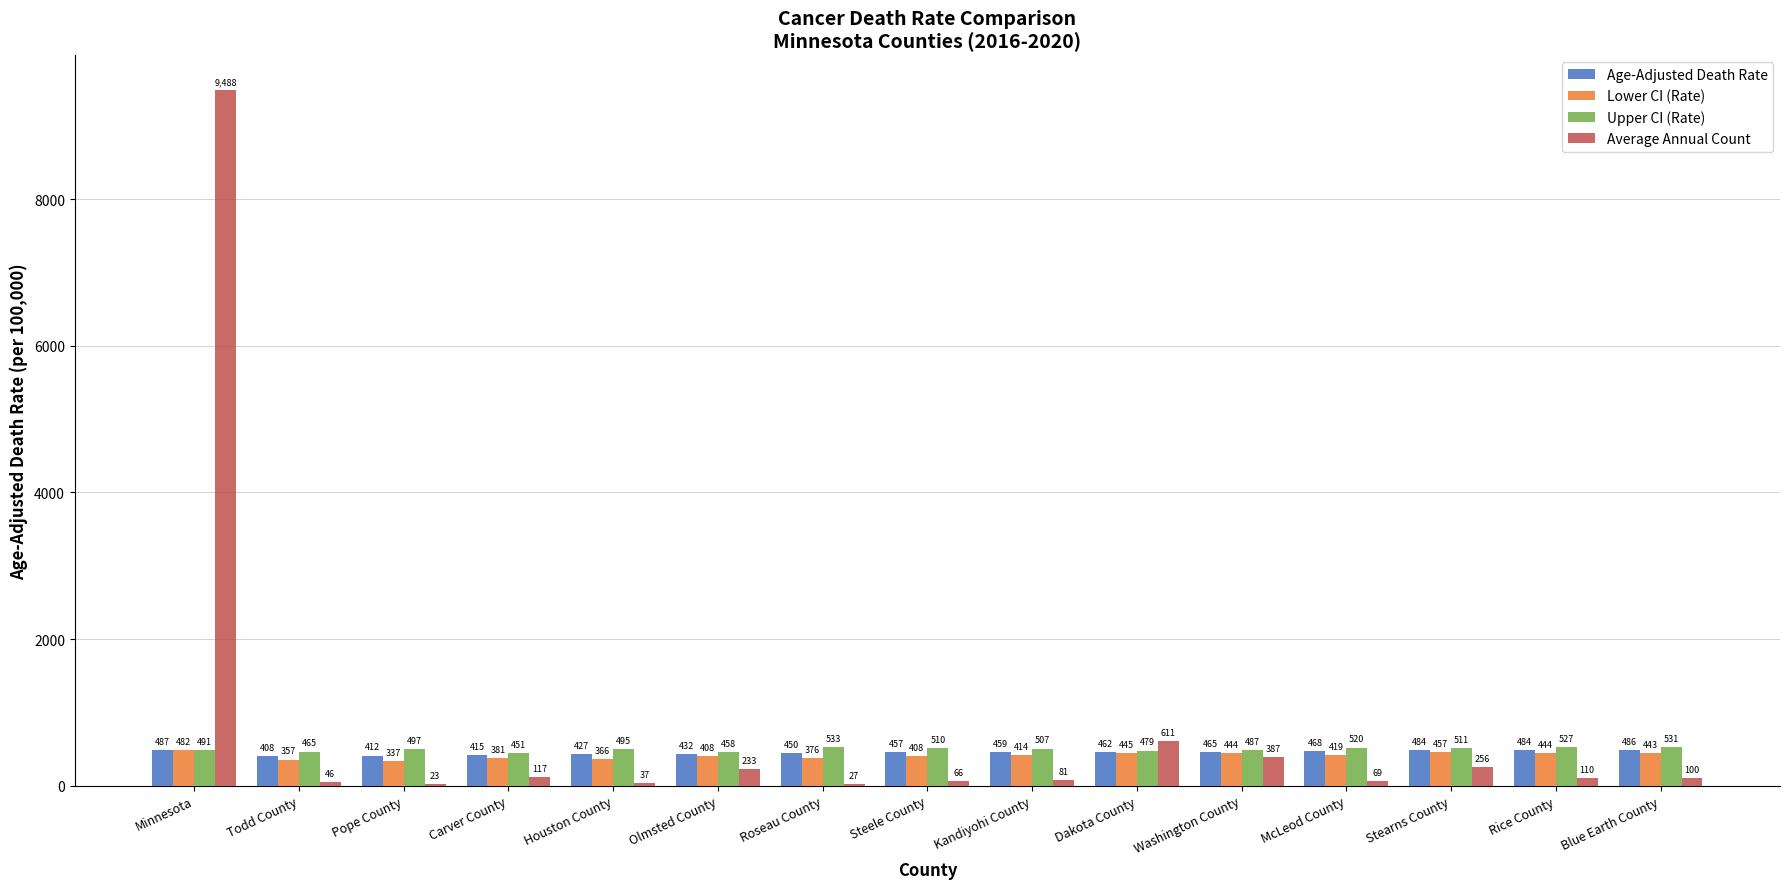

Which series has the largest range (max minus min)?

Average Annual Count